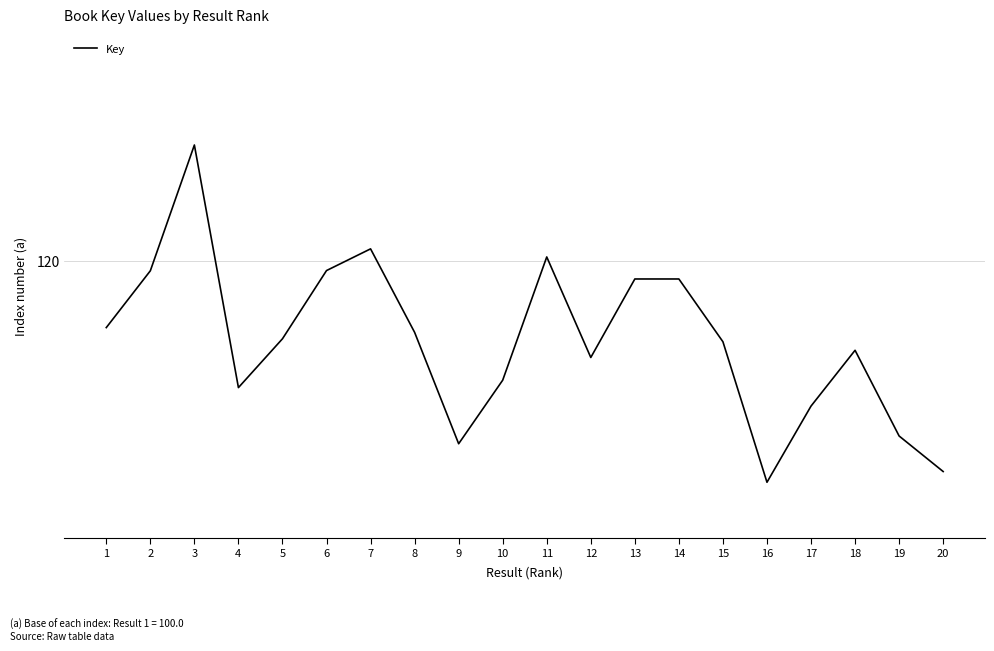

What is the sum of the values at 18 and 12?

223.2